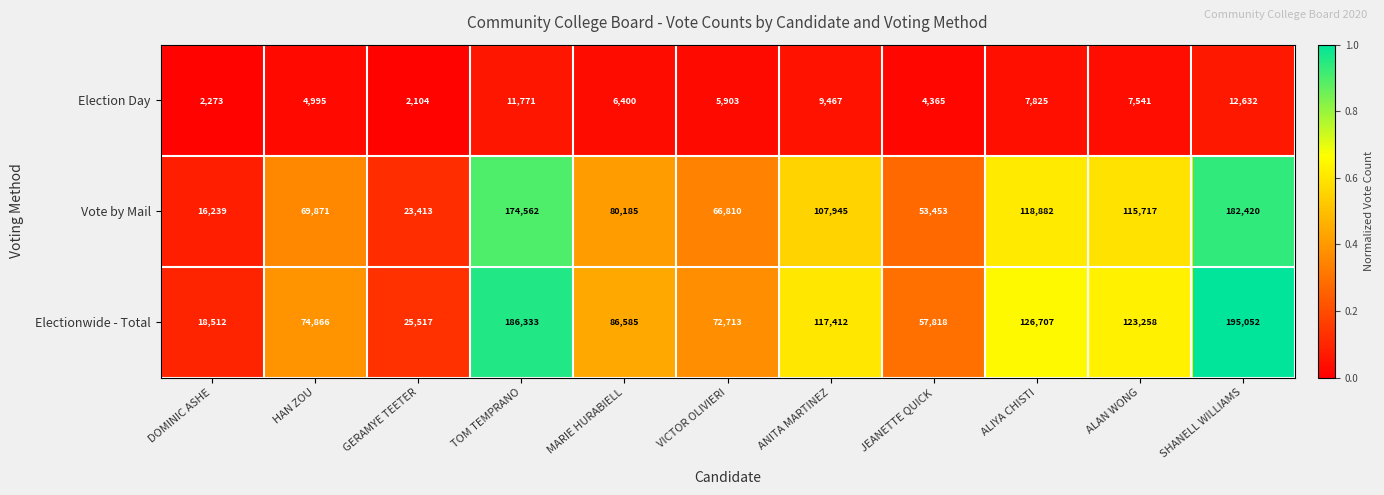

Is it true that Vote by Mail equals 53453 at JEANETTE QUICK?

True